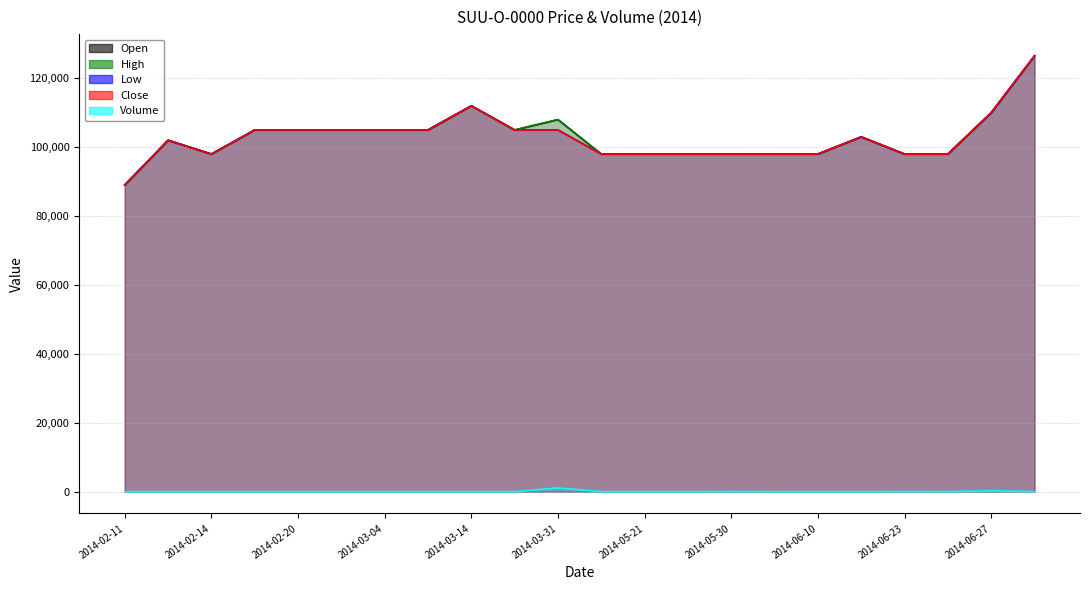

What position from the right is 2014-02-20?

18